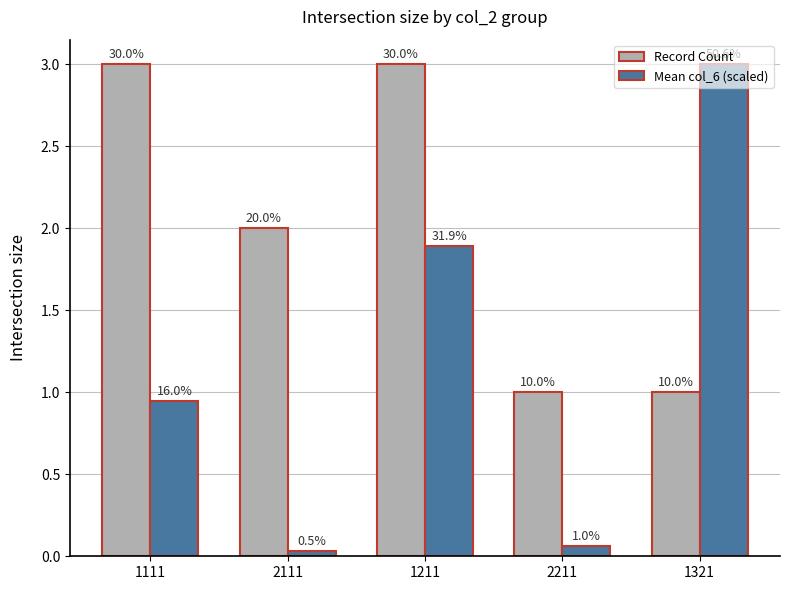

Are the bars horizontal?

No